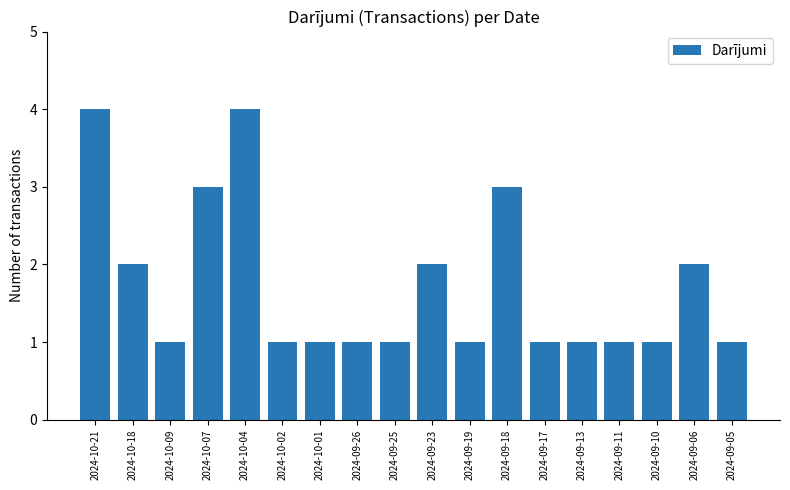

Reading left to right, list all the values displayed in this chart.

2024-10-21=4	2024-10-18=2	2024-10-09=1	2024-10-07=3	2024-10-04=4	2024-10-02=1	2024-10-01=1	2024-09-26=1	2024-09-25=1	2024-09-23=2	2024-09-19=1	2024-09-18=3	2024-09-17=1	2024-09-13=1	2024-09-11=1	2024-09-10=1	2024-09-06=2	2024-09-05=1